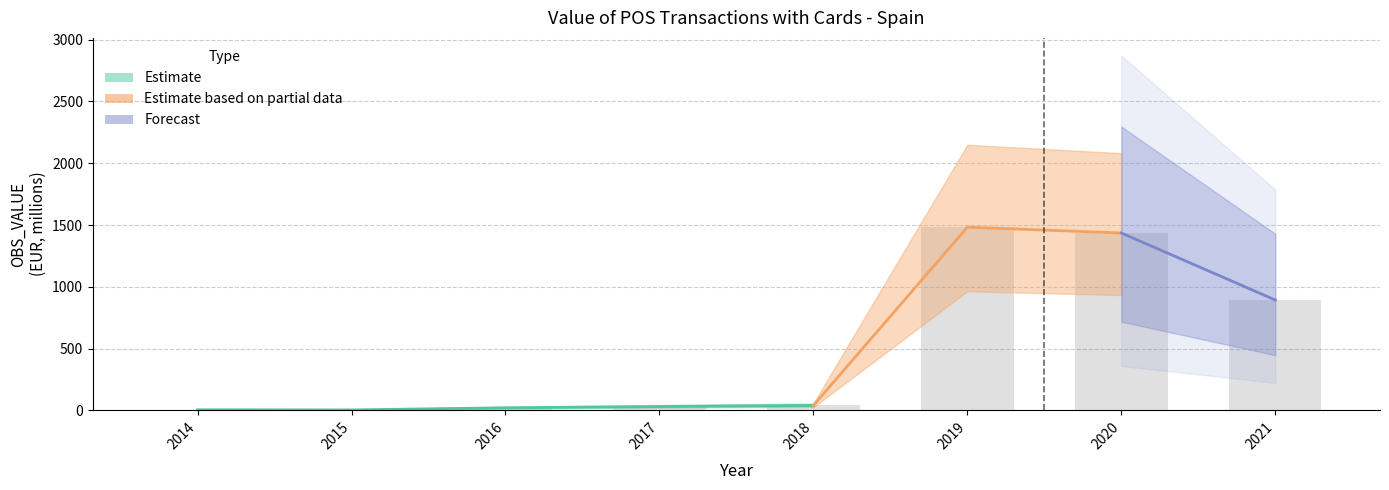

Count the number of values greater than 39.

4